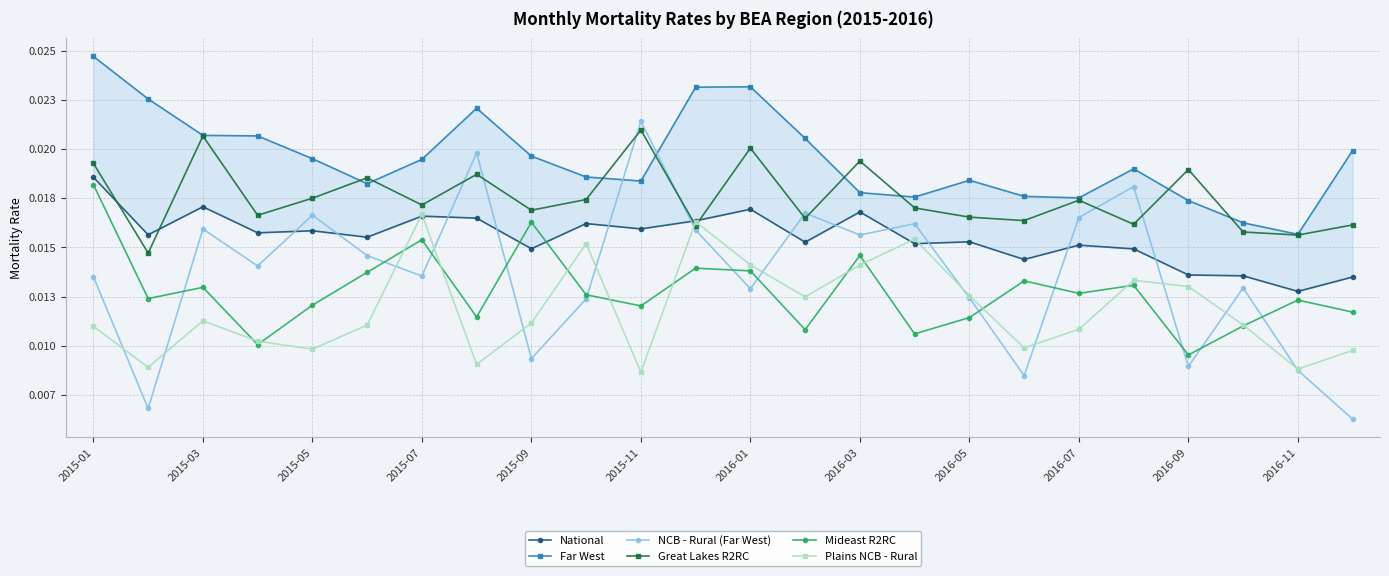

In Far West, how many points are higher than both neighbors (excluding endpoints)?

4